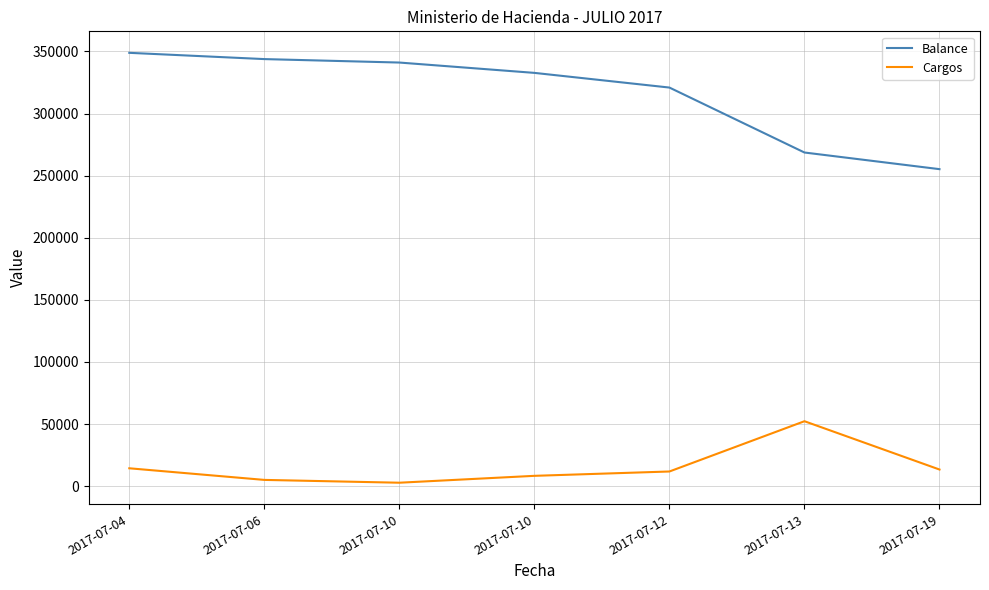

Which category has the lowest value in the Balance series?

2017-07-19